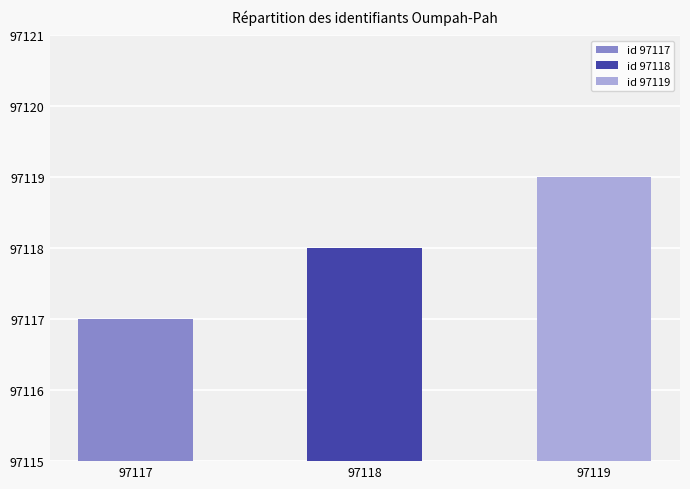

List the labels in order of value, largest first.

97119, 97118, 97117